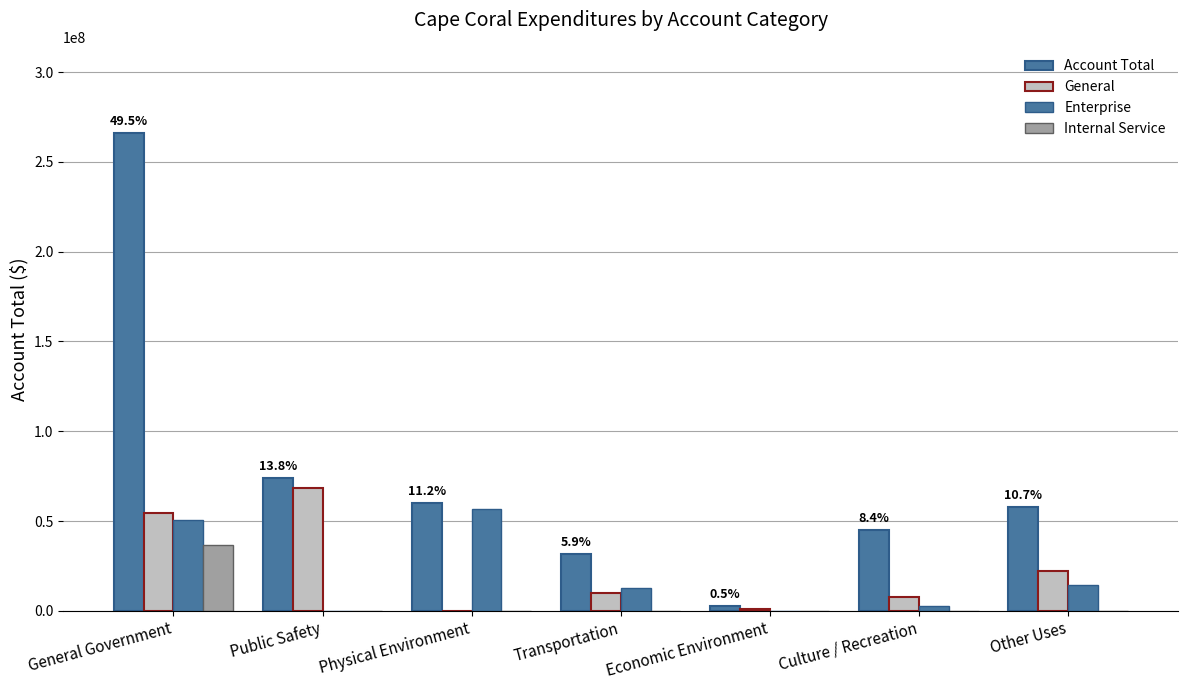

Is it true that Enterprise equals 5100554 at Transportation?

False